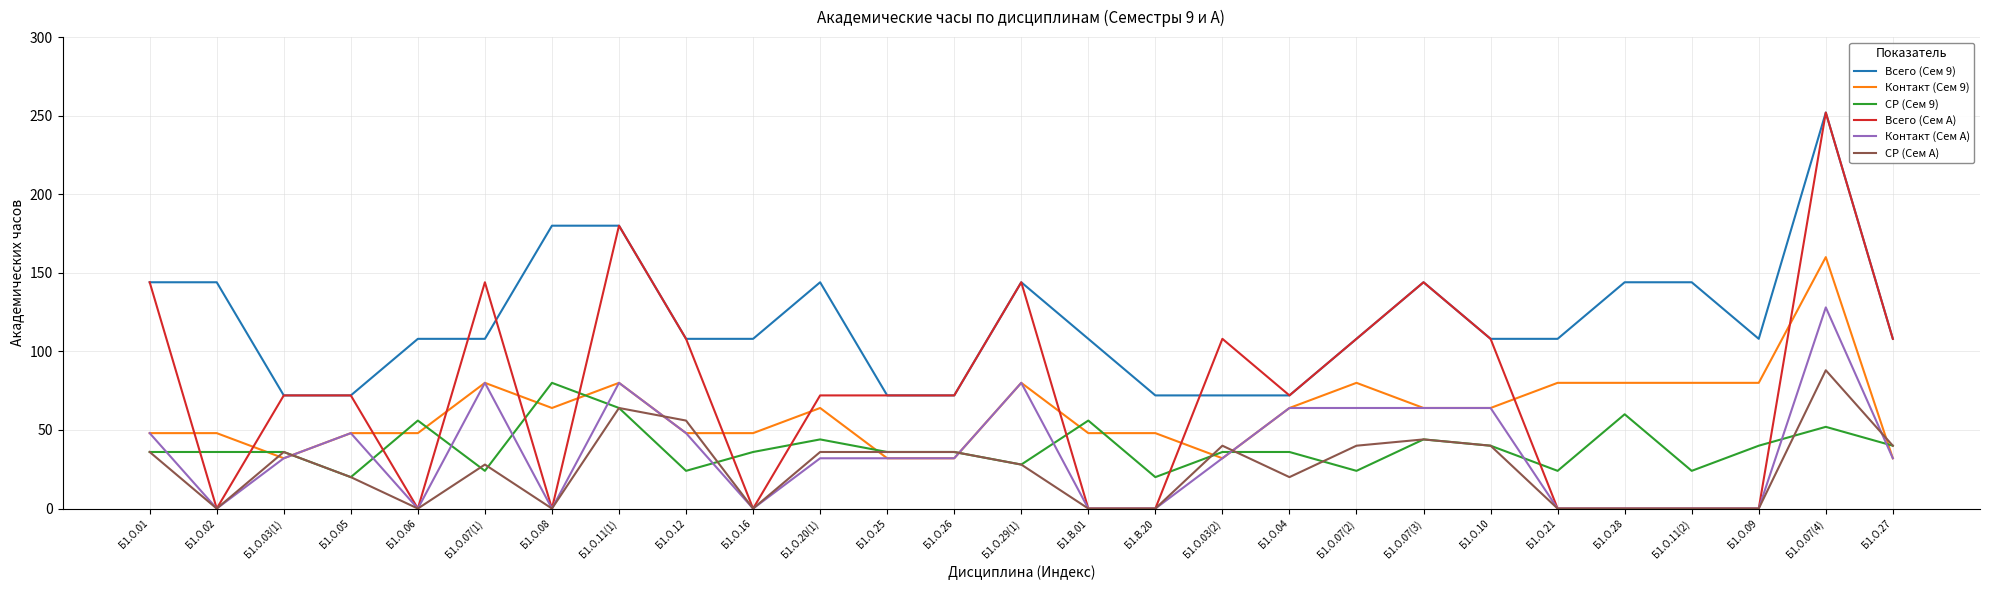

True or false: СР (Сем 9) and Всего (Сем A) cross at least once.

True